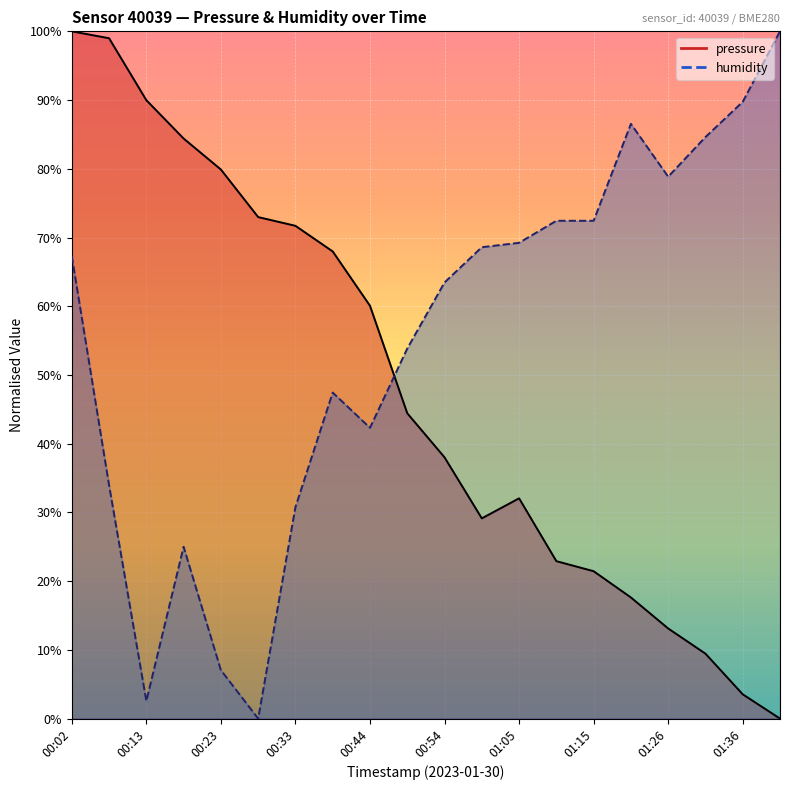

What is the sum of the humidity values at 00:07 and 00:49?

0.9